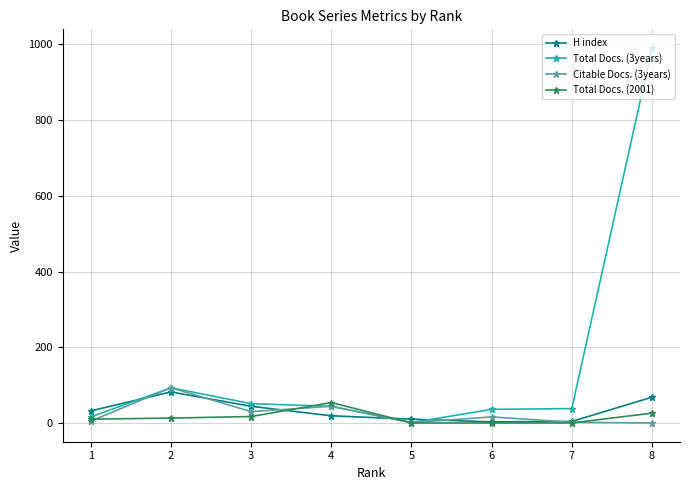

Between 4 and 7, which series saw the biggest shift?

Total Docs. (2001)